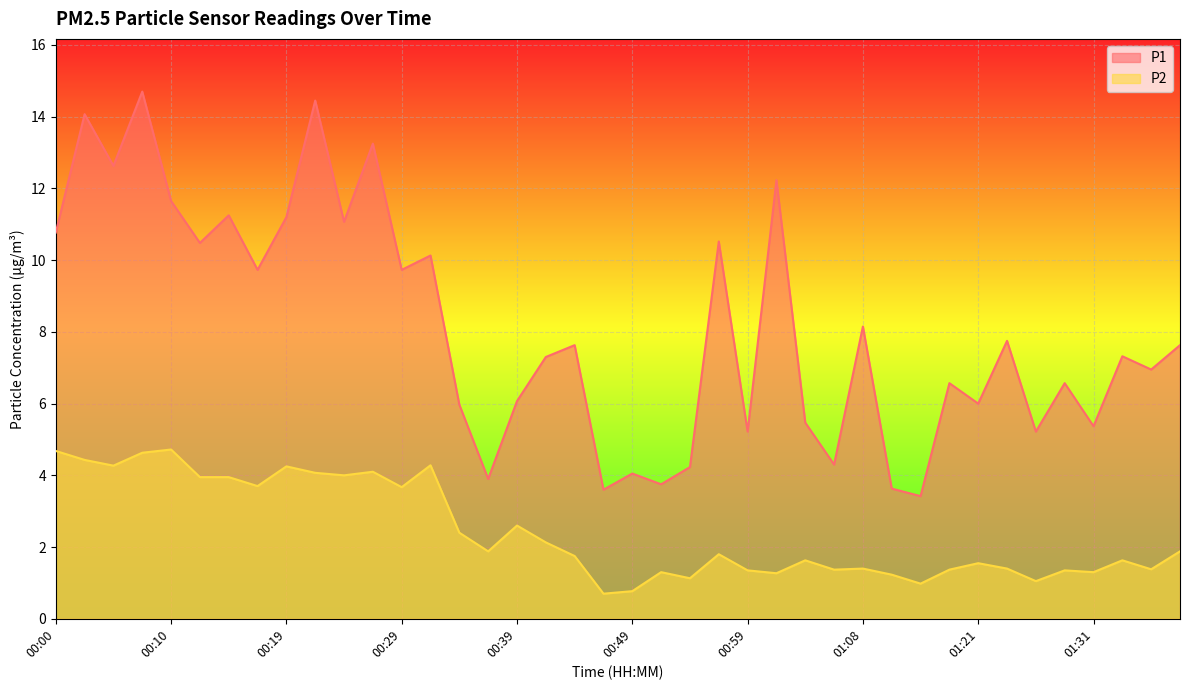

What is the label of the 15th point from the left?

00:34